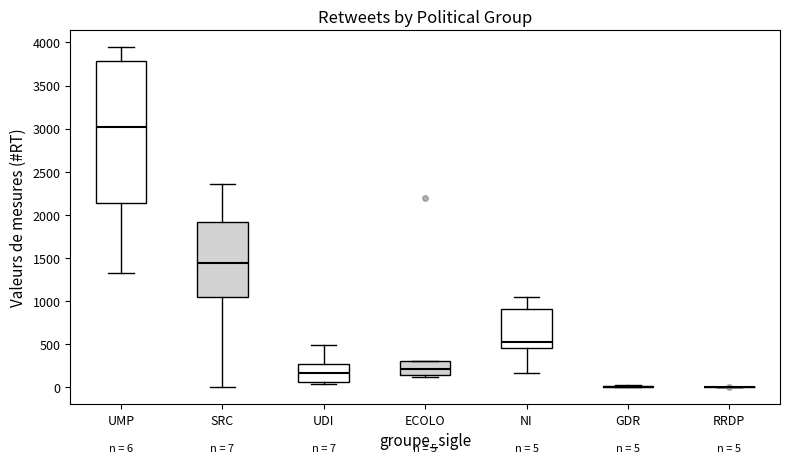

Comparing the boxes themselves (not the whiskers), which one is the tallest?

UMP